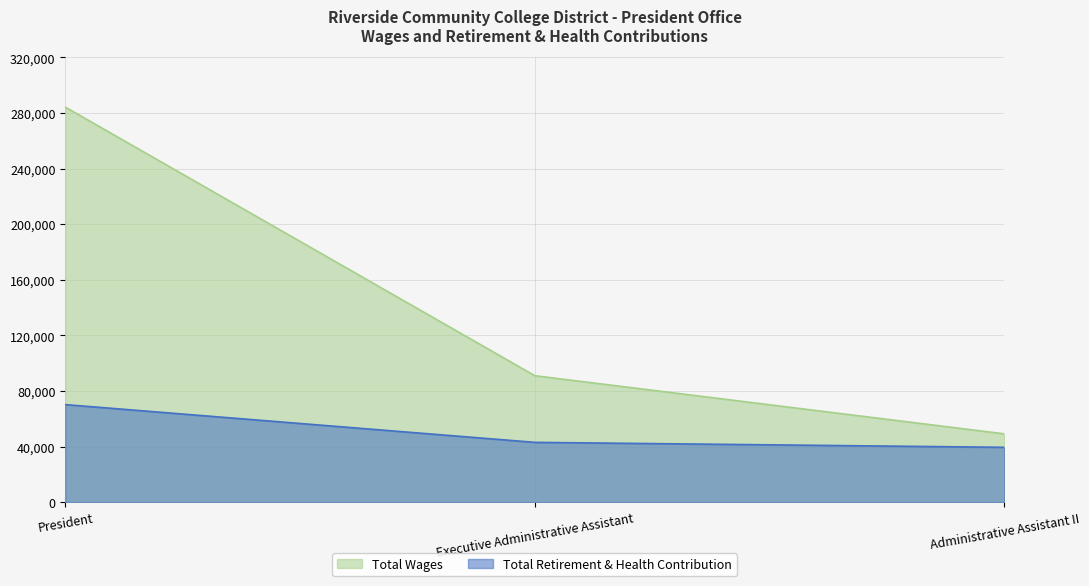

How many distinct data groups are displayed?

2